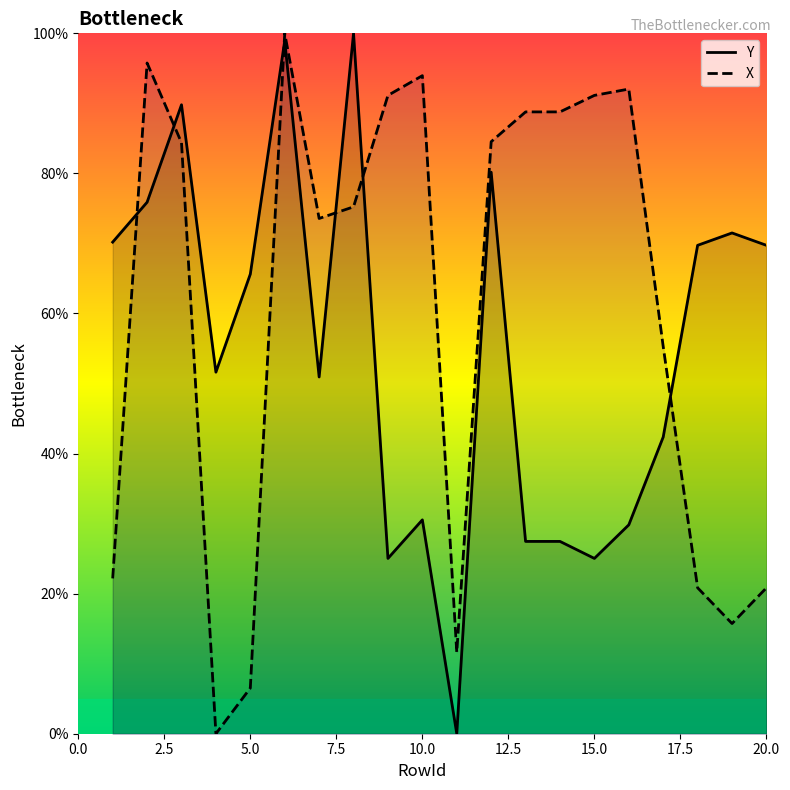

How many values in the Y series exceed 65?

10